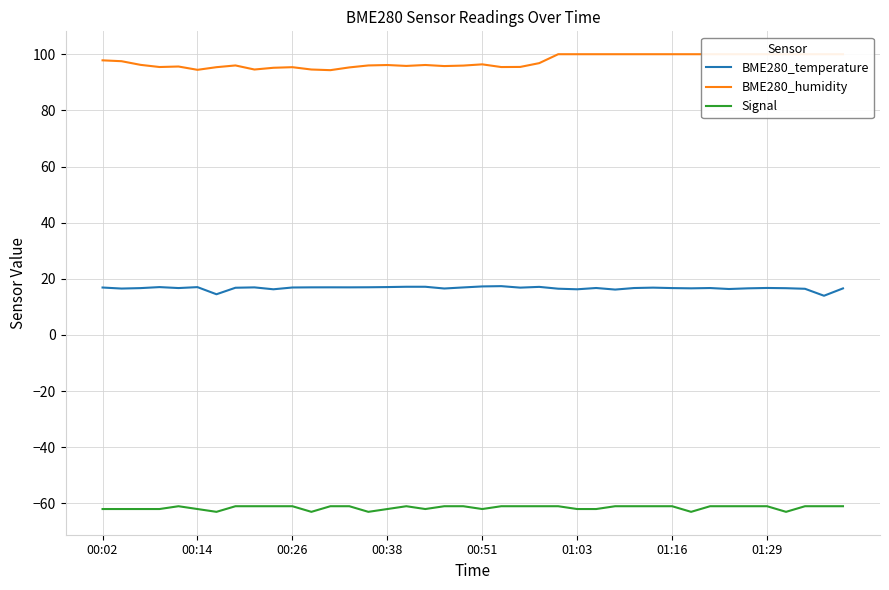

True or false: BME280_temperature and Signal cross at least once.

False